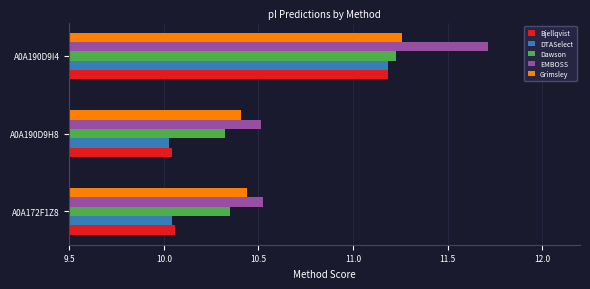

Which series has the largest range (max minus min)?

EMBOSS